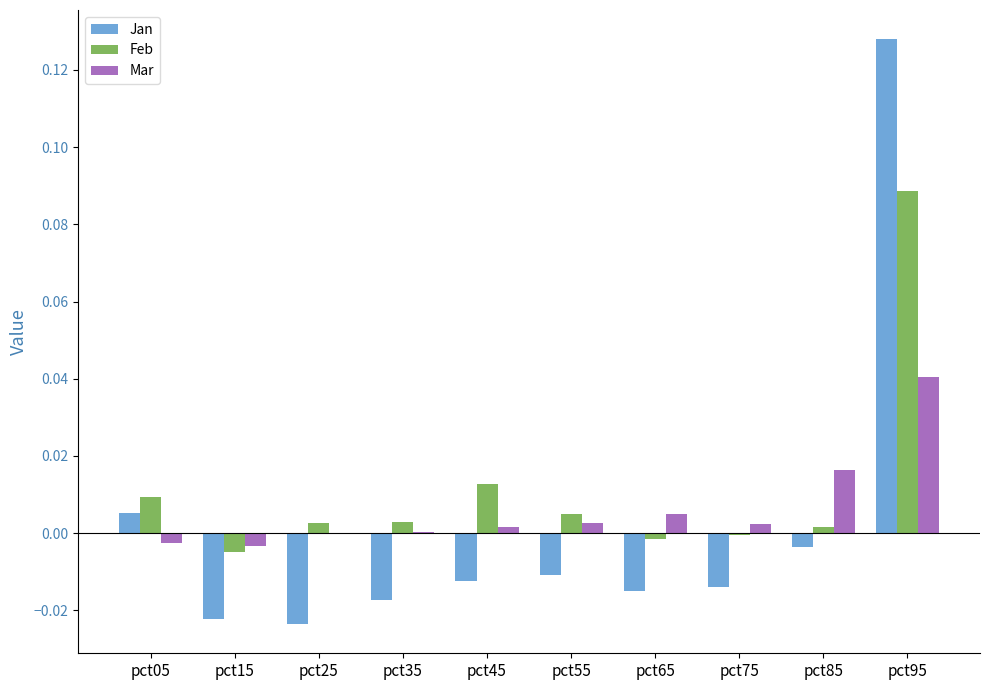

How many categories are shown in the chart?

10